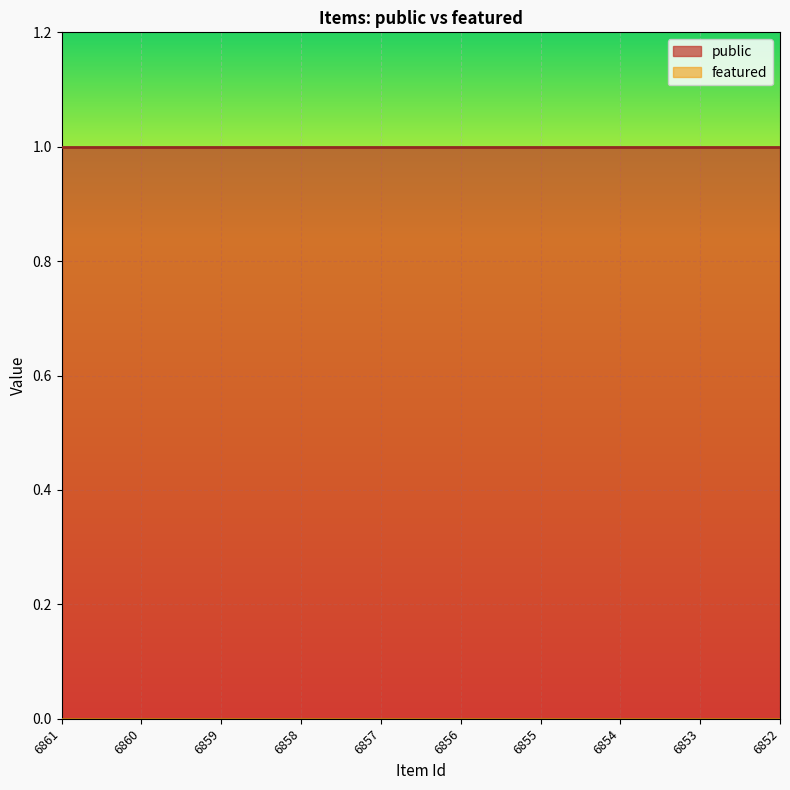

True or false: public has more than 2 interior local peaks.

False